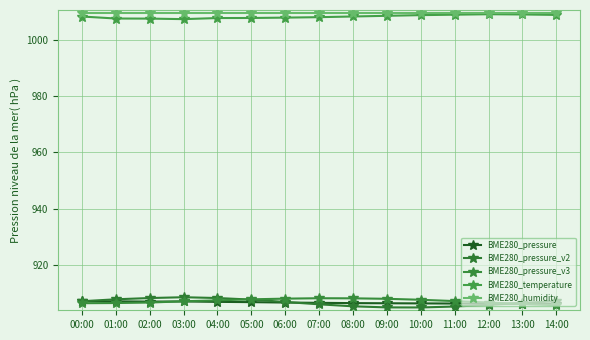

True or false: BME280_pressure and BME280_humidity intersect in this chart.

False